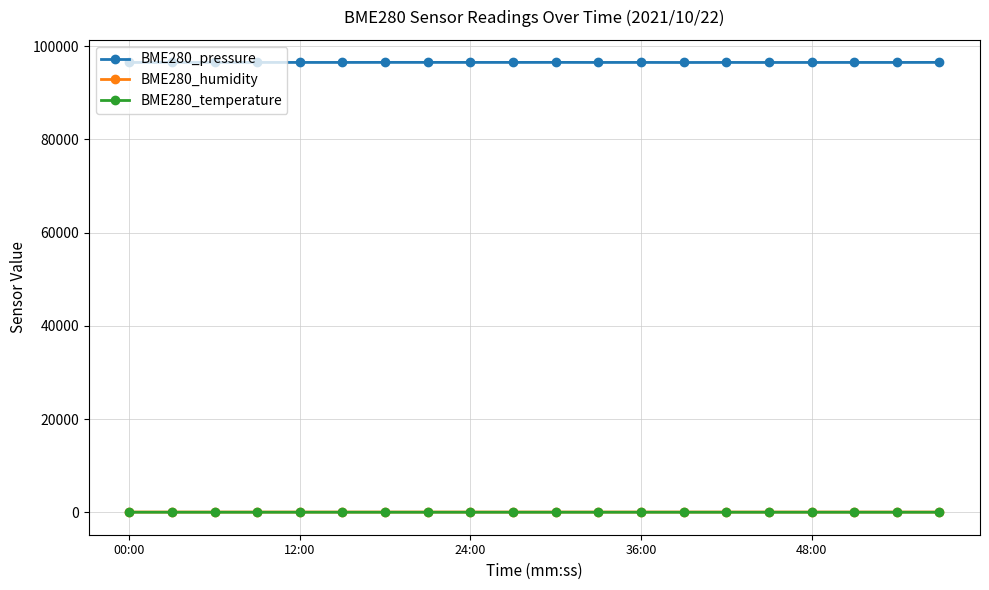

True or false: BME280_humidity has more than 0 points higher than both neighbors.

True